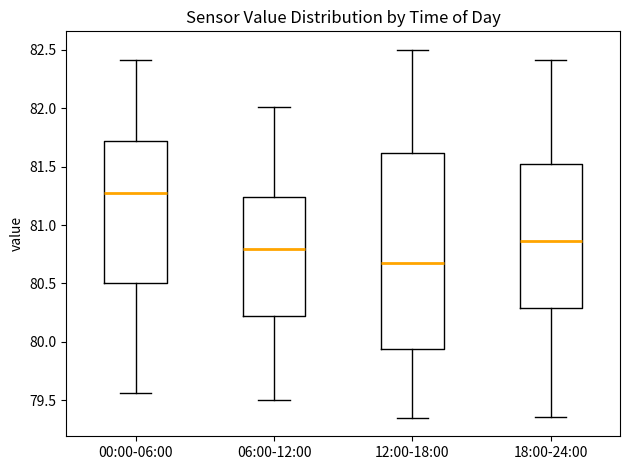

Reading left to right, read every box against the y-axis: the position of its median line, the range the box covers, and the ends of its whiskers. The values are not printed on the chart, so give them approximately, as read against the axis.

00:00-06:00: median 81.25, box 80.50 to 81.70, whiskers 79.55 to 82.40
06:00-12:00: median 80.80, box 80.20 to 81.25, whiskers 79.50 to 82.00
12:00-18:00: median 80.70, box 79.95 to 81.60, whiskers 79.35 to 82.50
18:00-24:00: median 80.85, box 80.30 to 81.50, whiskers 79.35 to 82.40